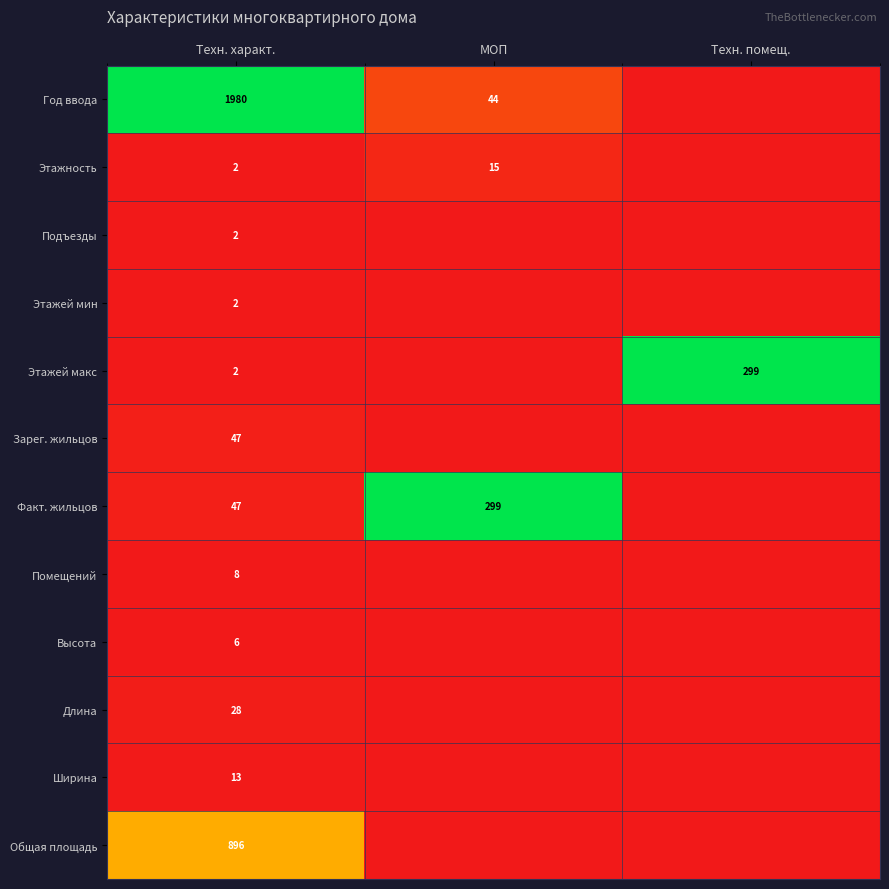

What is the spread (max minus min) of values at Техн. характ.?

1978